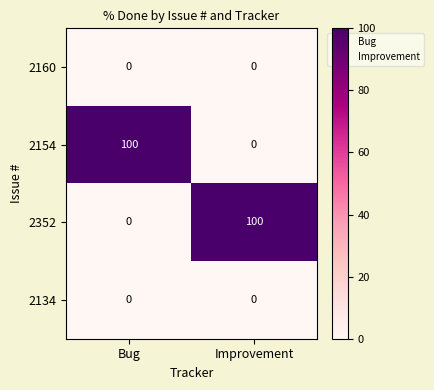

Reading left to right, list all the values displayed in this chart.

2160: 0	0
2154: 100	0
2352: 0	100
2134: 0	0